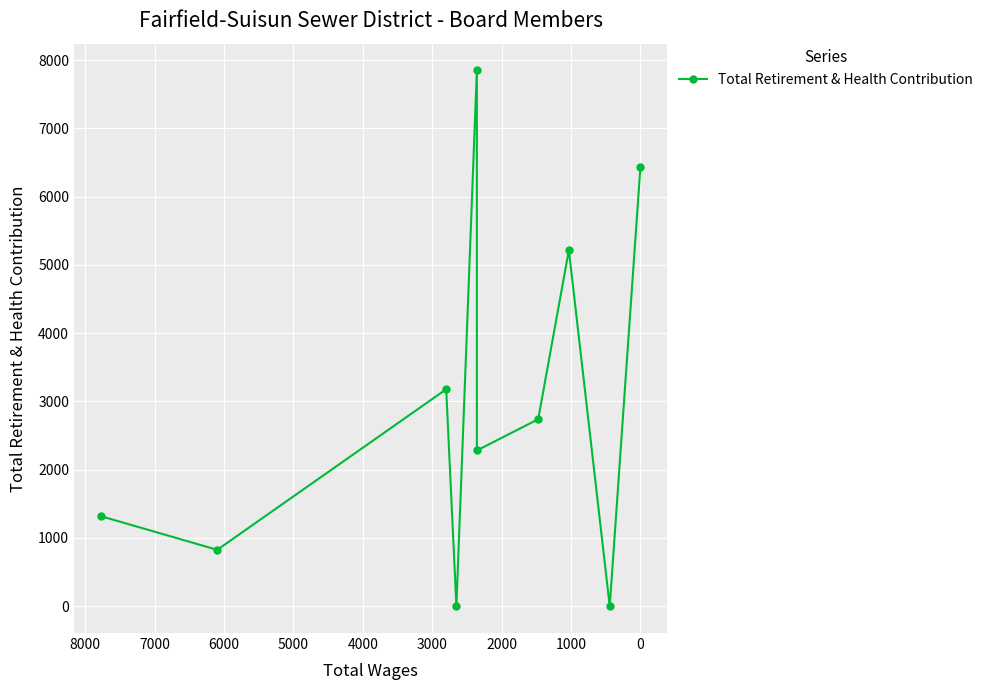

Between 1000 and 3000, which is larger?

3000